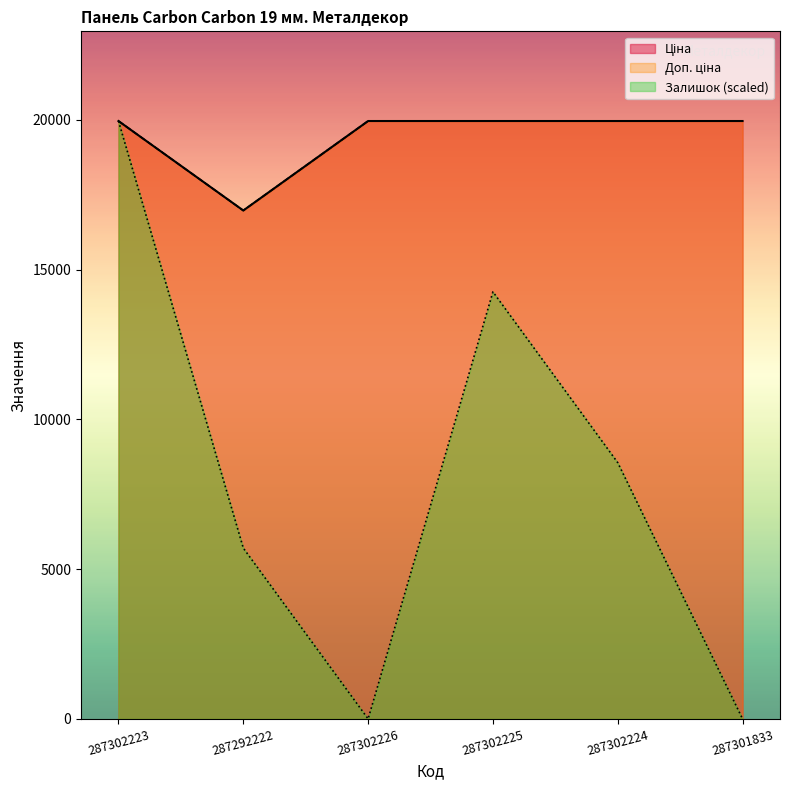

Rank the series at 287302224 from highest to lowest value.

Ціна, Доп. ціна, Залишок